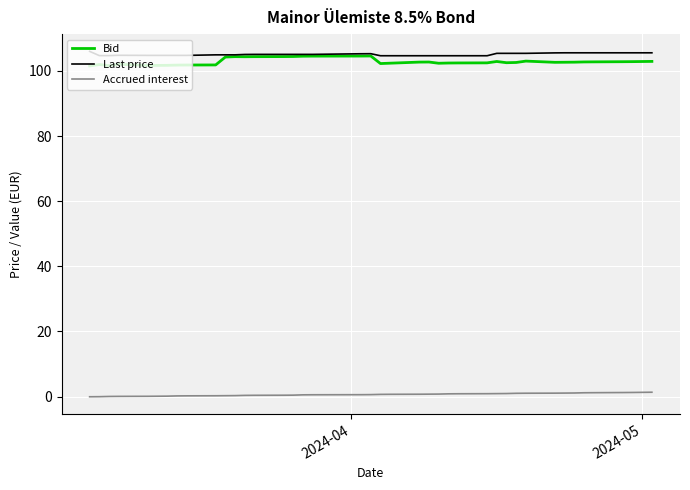

What is the difference between the second highest and minimum values in the Accrued interest series?

1.3